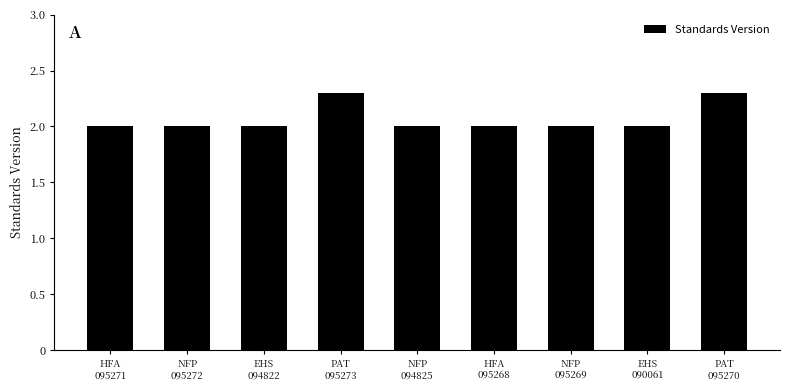

What is the label of the 5th bar from the right?

NFP
094825